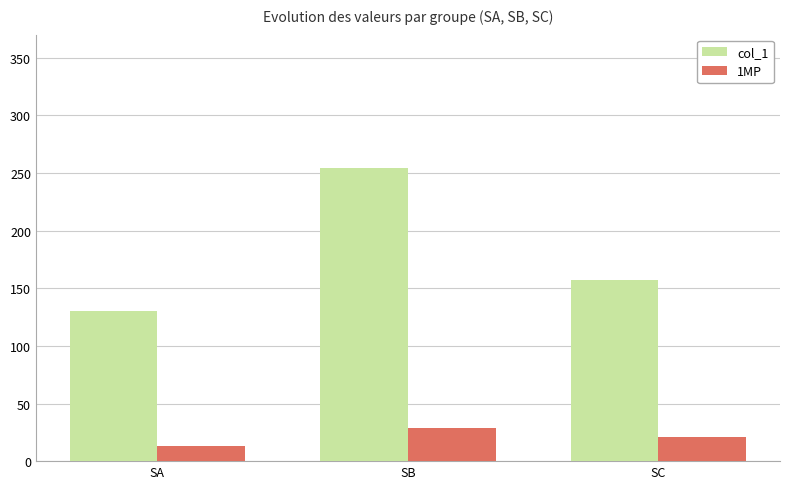

Is it true that 1MP equals 47 at SB?

False